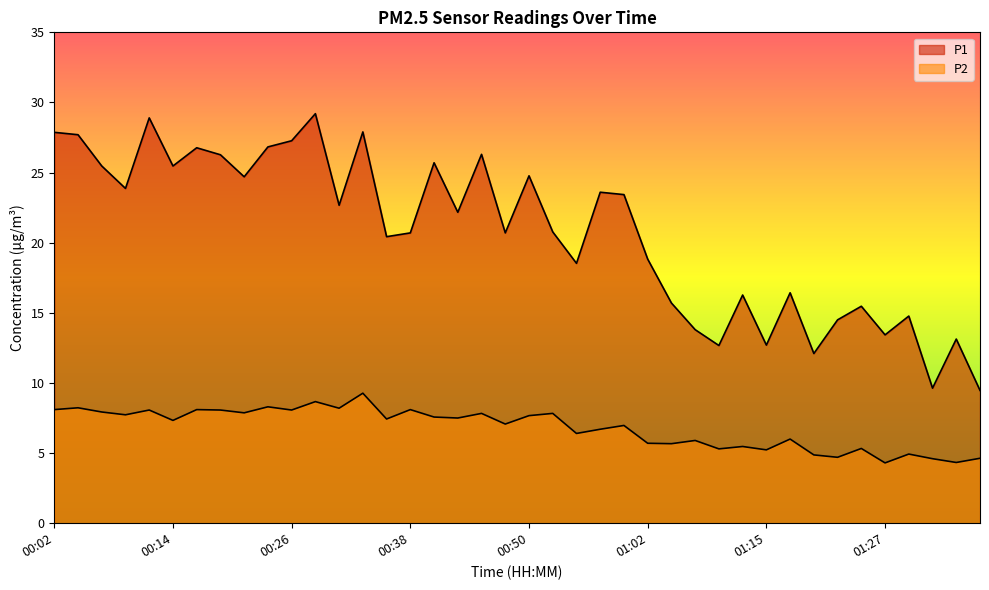

What is the total value across all series at 00:04?

35.9